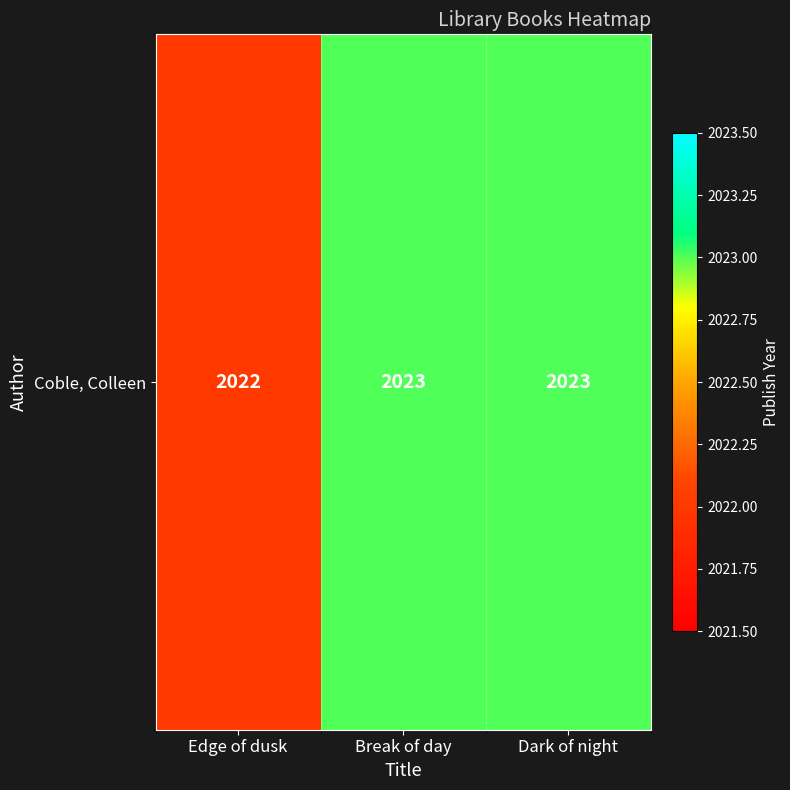

Is it true that the value at Break of day is 500?

False